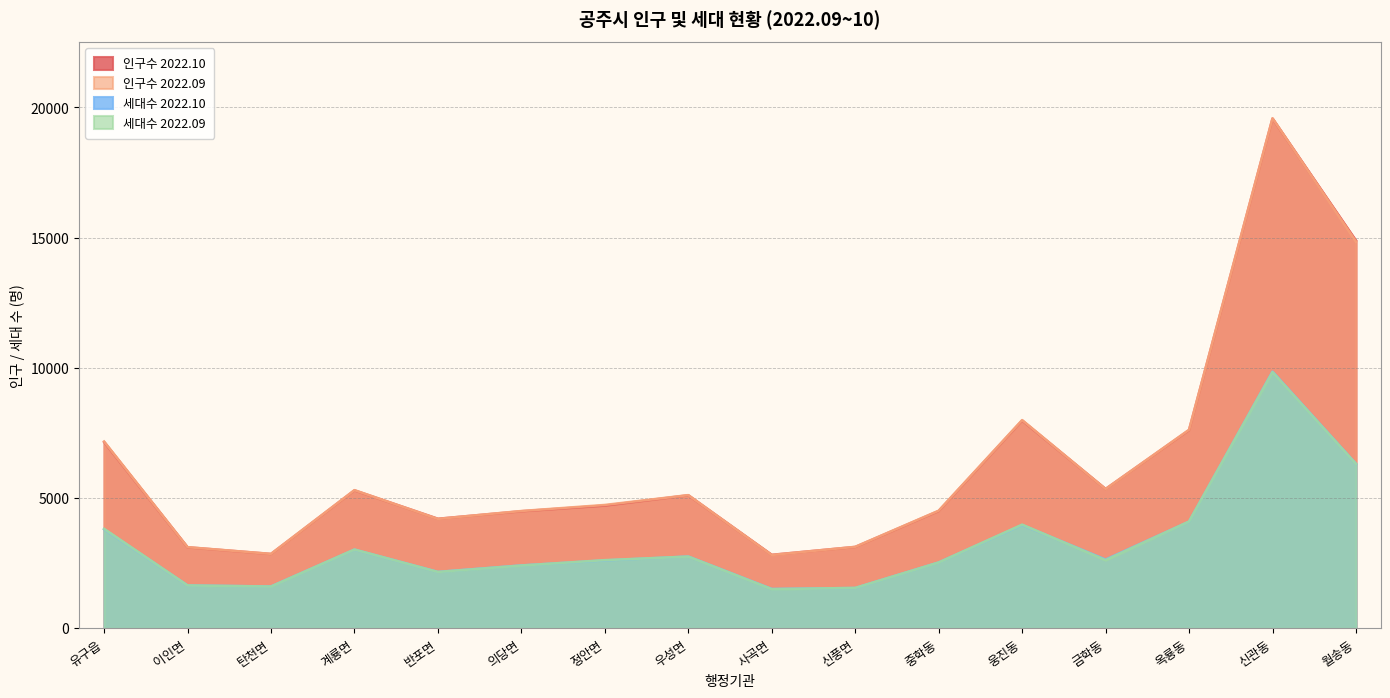

Which series has the widest spread of values?

인구수 2022.09